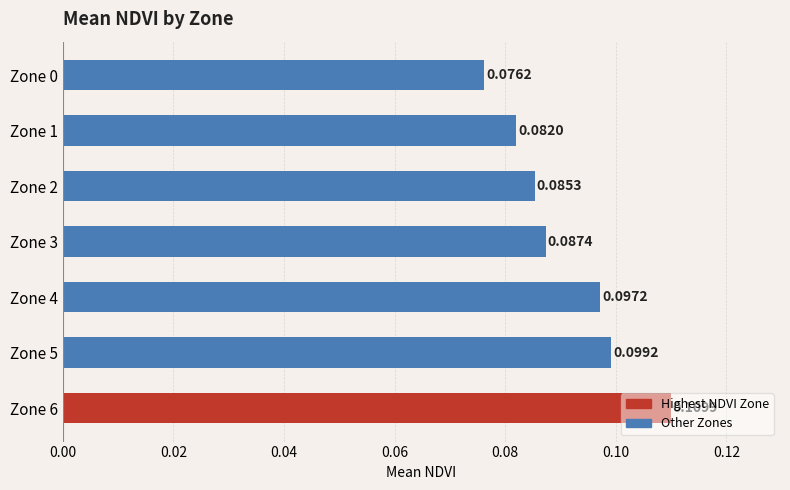

How many bars are there in total?

7